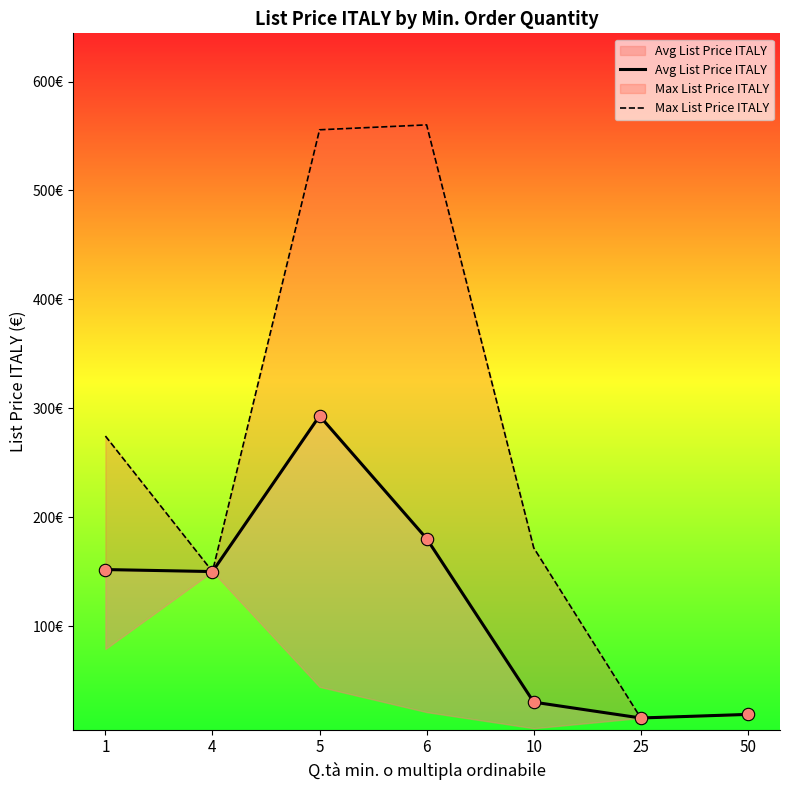

At how many categories does at least one series exceed 559?

1